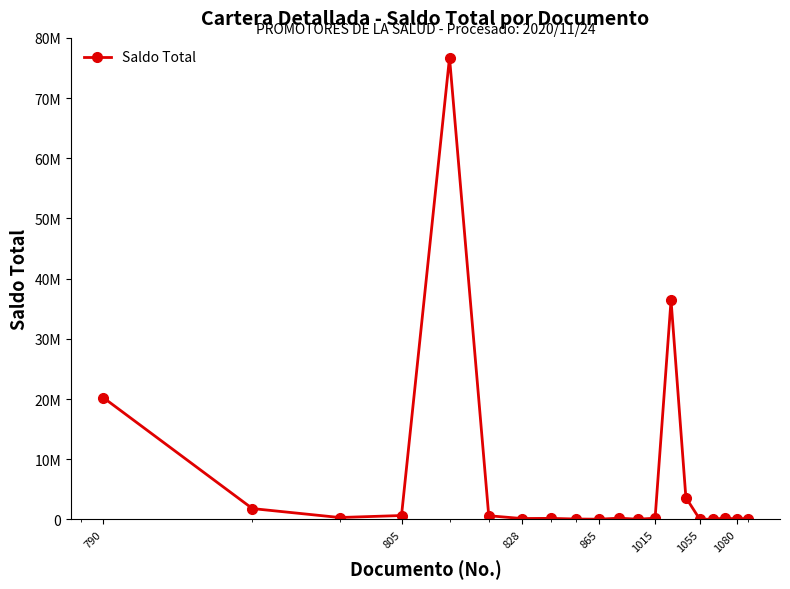

Reading left to right, what are all the values shown in this chart?

20248931	1816454	330000	660000	76737603	624800	162500	188300	82500	55000	215600	52800	213400	36422519	3642045	38400	53900	215600	93381	158500